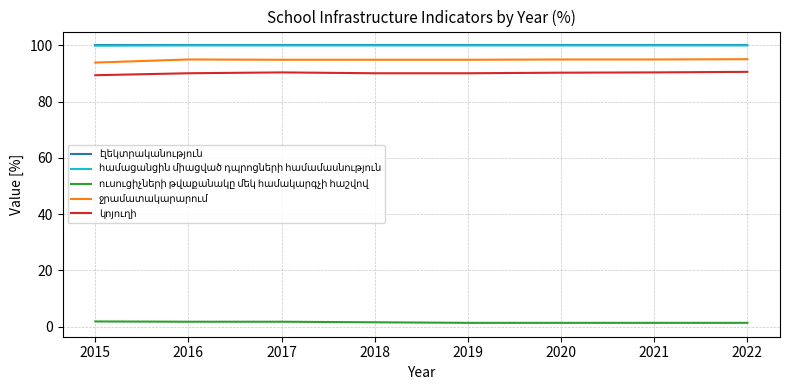

Reading right to left, extract all data points from this chart.

էլեկտրականություն: 2022=100.0	2021=100.0	2020=100.0	2019=100.0	2018=100.0	2017=100.0	2016=100.0	2015=100.0
համացանցին միացված դպրոցների համամասնություն: 2022=100.0	2021=100.0	2020=100.0	2019=100.0	2018=100.0	2017=100.0	2016=100.0	2015=99.9
ուսուցիչների թվաքանակը մեկ համակարգչի հաշվով: 2022=1.3	2021=1.3	2020=1.3	2019=1.3	2018=1.5	2017=1.7	2016=1.7	2015=1.8
ջրամատակարարում: 2022=95.1	2021=95.0	2020=95.0	2019=94.9	2018=94.9	2017=94.9	2016=95.0	2015=93.9
կոյուղի: 2022=90.6	2021=90.4	2020=90.3	2019=90.1	2018=90.1	2017=90.4	2016=90.1	2015=89.4